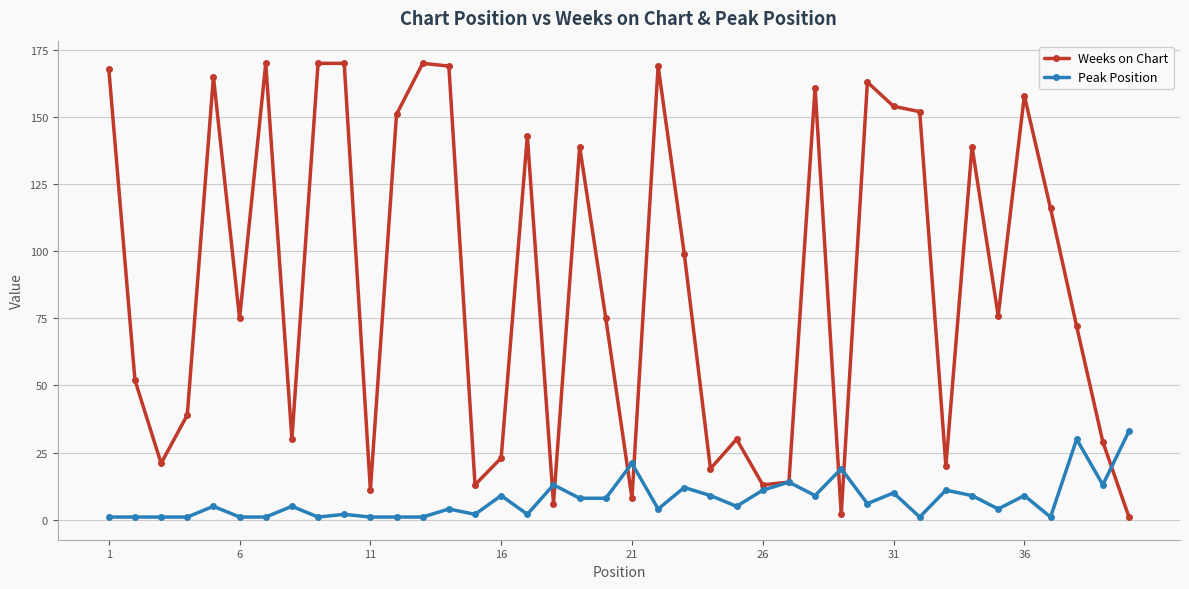

What is the sum of all Weeks on Chart values?

3555